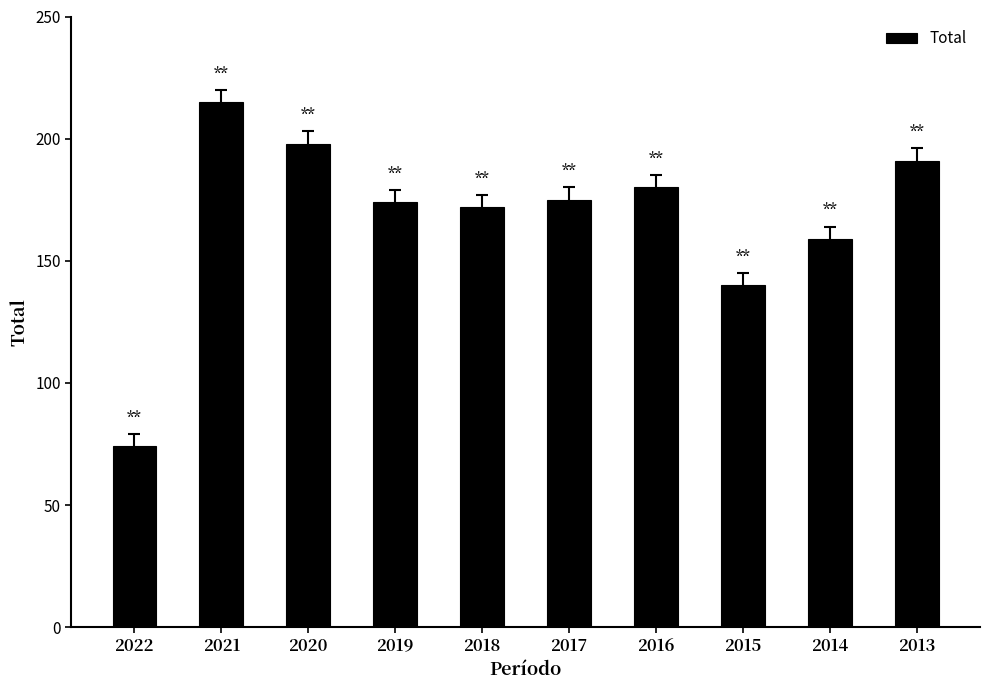

How many values are below 175?

5